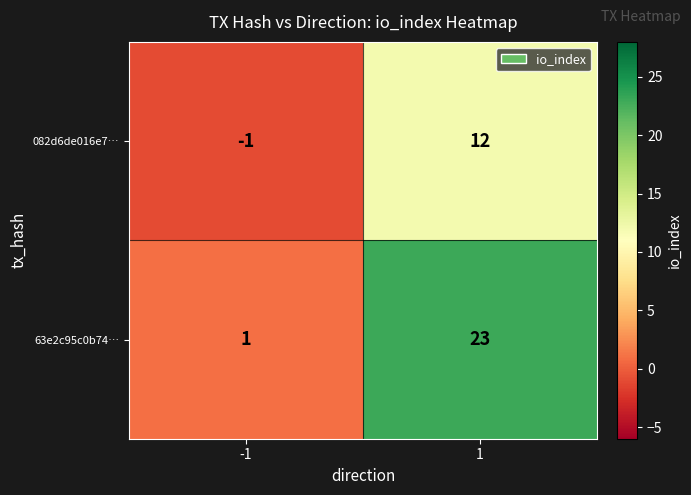

Which category has the lowest value across all series?

-1